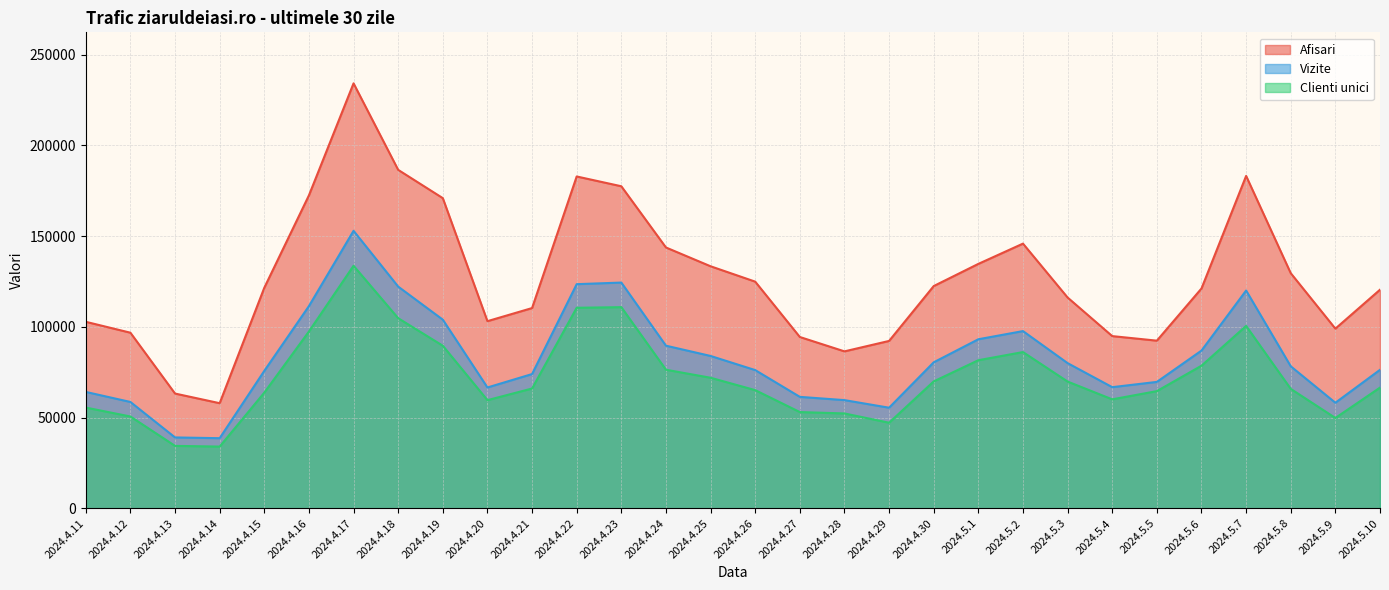

At 2024.4.12, list the series in order from smallest to largest.

Clienti unici, Vizite, Afisari